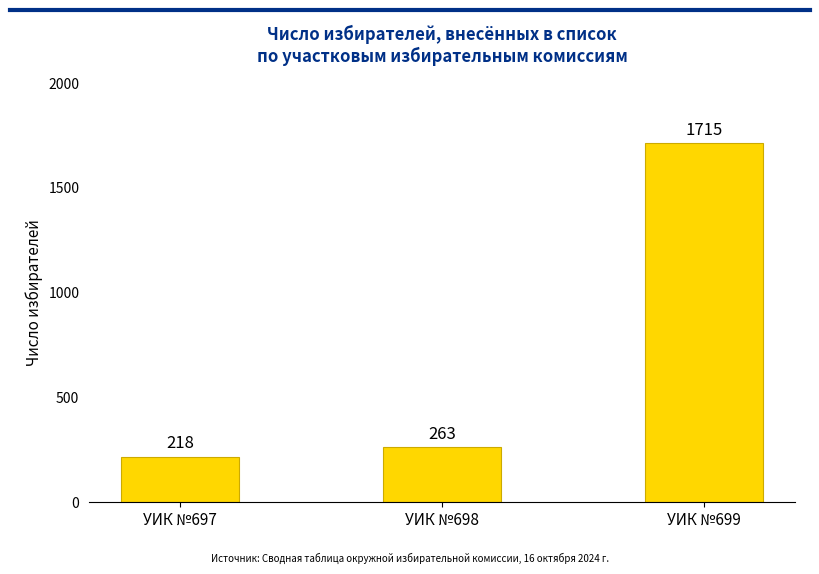

List the labels in order of value, smallest first.

УИК №697, УИК №698, УИК №699